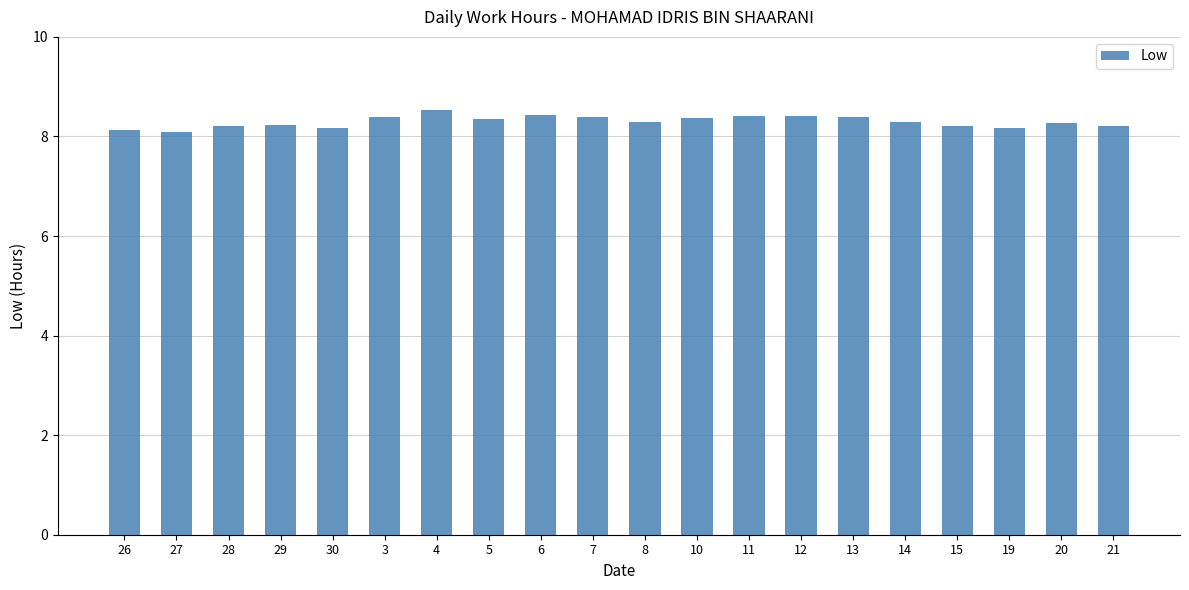

Is it true that the value at 12 is 12.1?

False